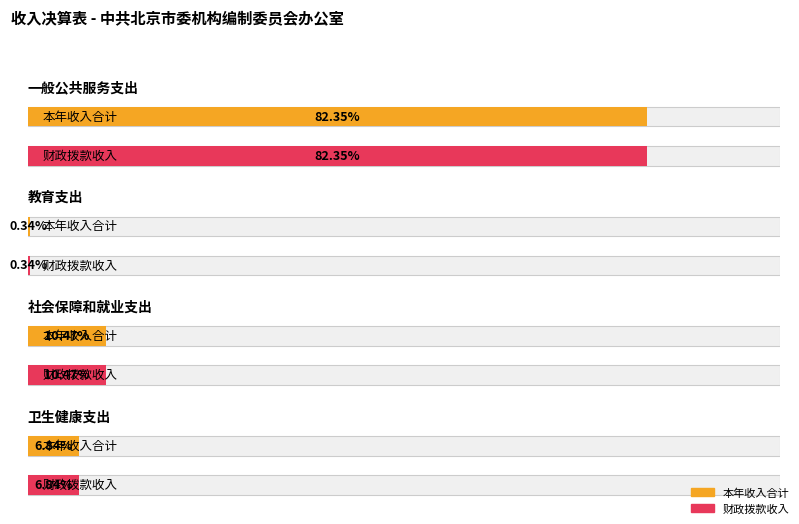

Which category has the lowest value in the 财政拨款收入 series?

教育支出